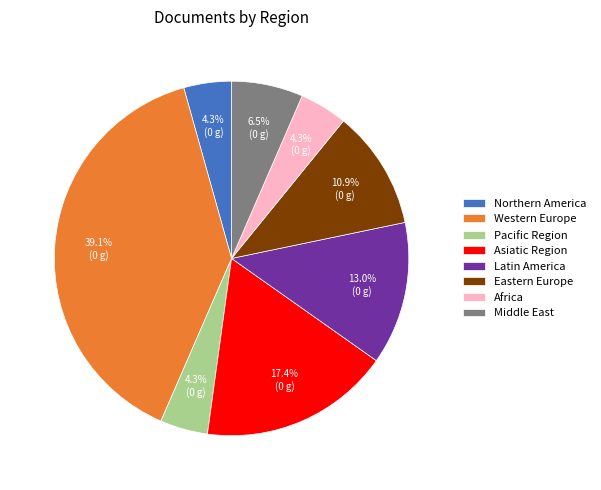

What is the ratio of the value at Asiatic Region to the value at Northern America?

4.0